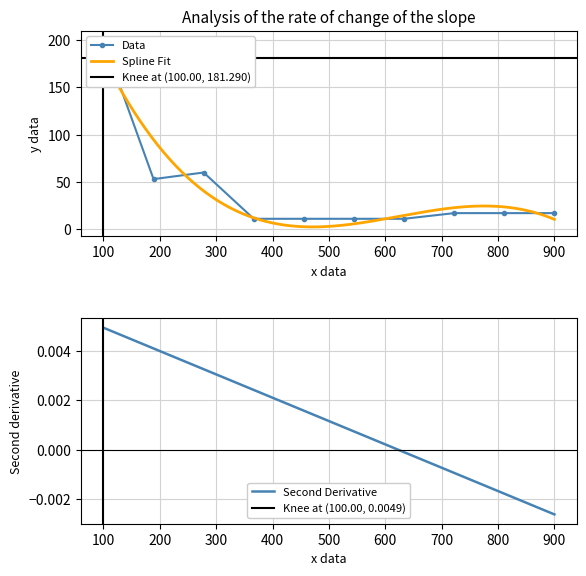

Is this an area chart (filled region under the line)?

No